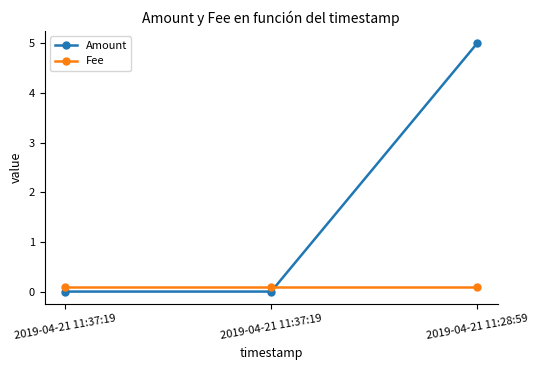

Is this an area chart (filled region under the line)?

No